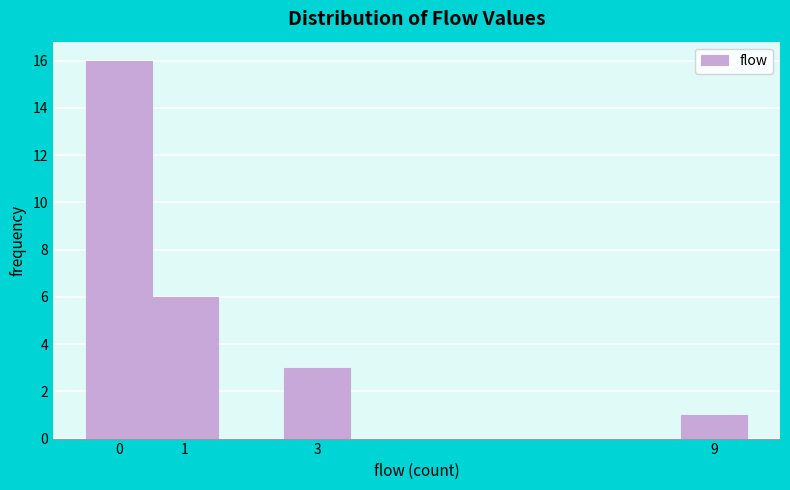

Reading left to right, list every bar in this chart as the range it spans on the x-axis followed by its height. The values are not printed on the chart, so give them approximately, as read against the axis.

-0.5 to 0.5: 16
0.5 to 1.5: 6
1.5 to 2.5: 0
2.5 to 3.5: 3
3.5 to 4.5: 0
4.5 to 5.5: 0
5.5 to 6.5: 0
6.5 to 7.5: 0
7.5 to 8.5: 0
8.5 to 9.5: 1